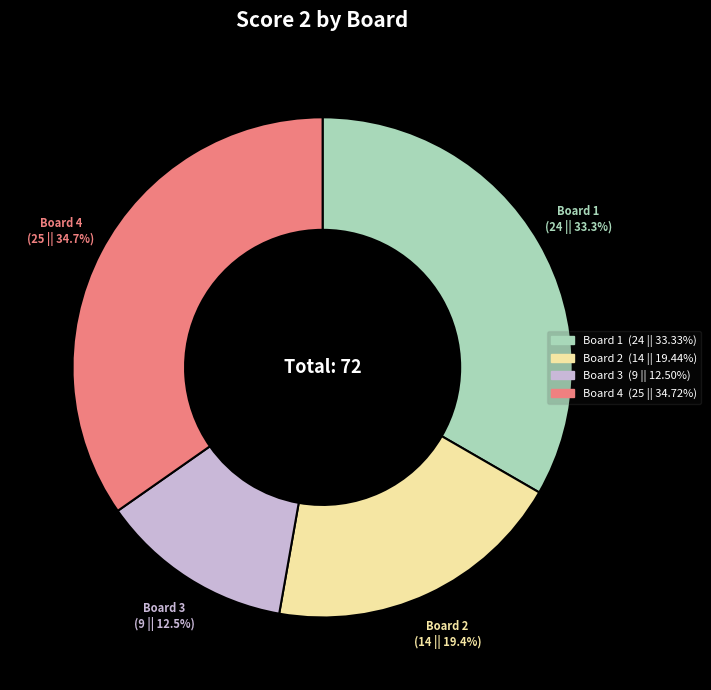

Is there a majority slice in this chart?

No